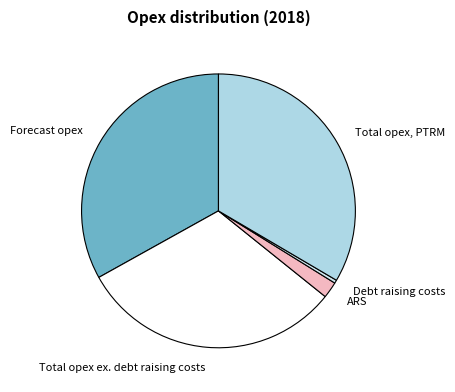

Is the sum of ARS and Forecast opex greater than half?

No